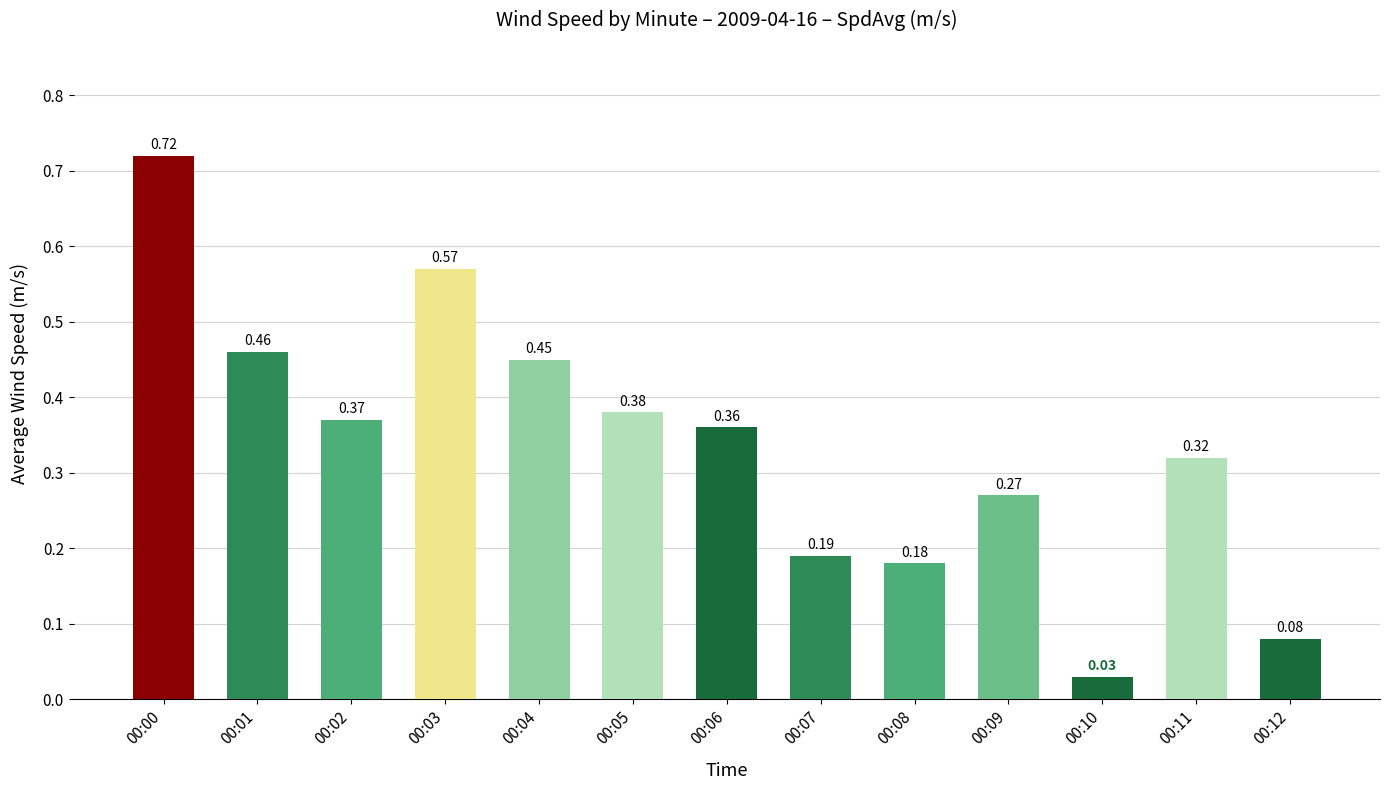

Which category has the highest value across all series?

00:00